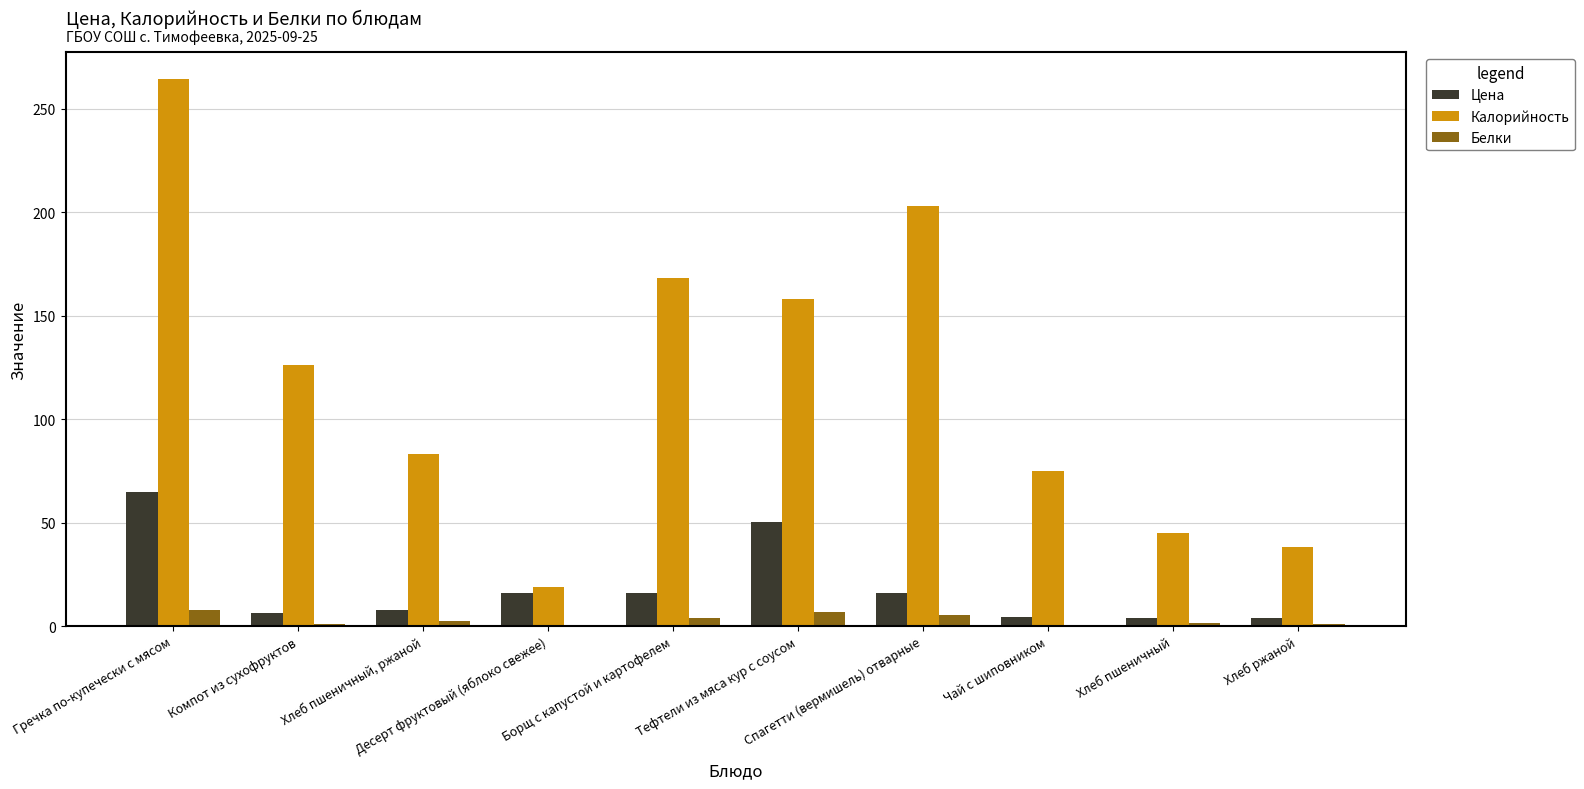

What is the maximum value for Цена?

64.7